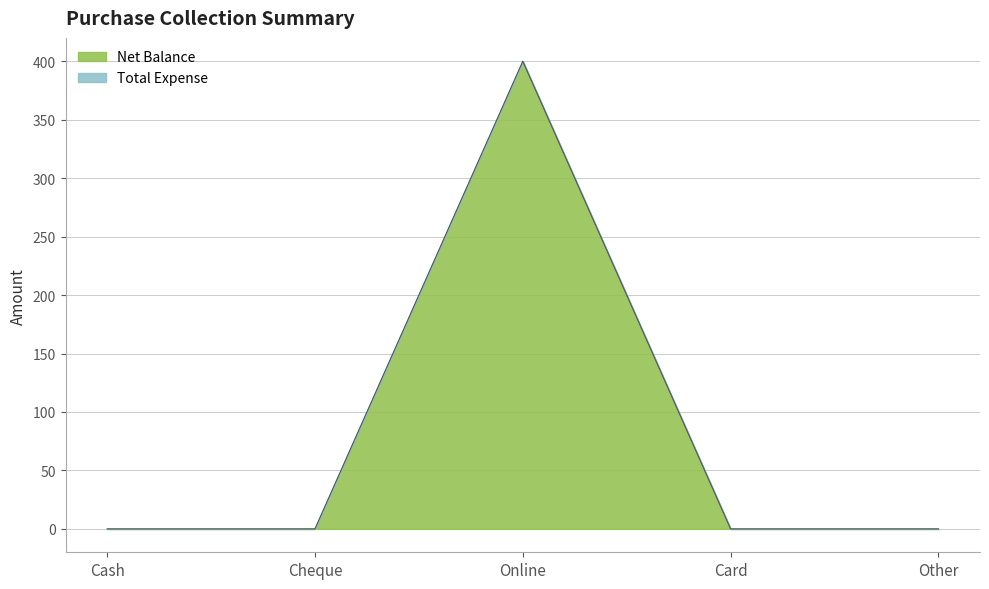

What position from the left is Cash?

1